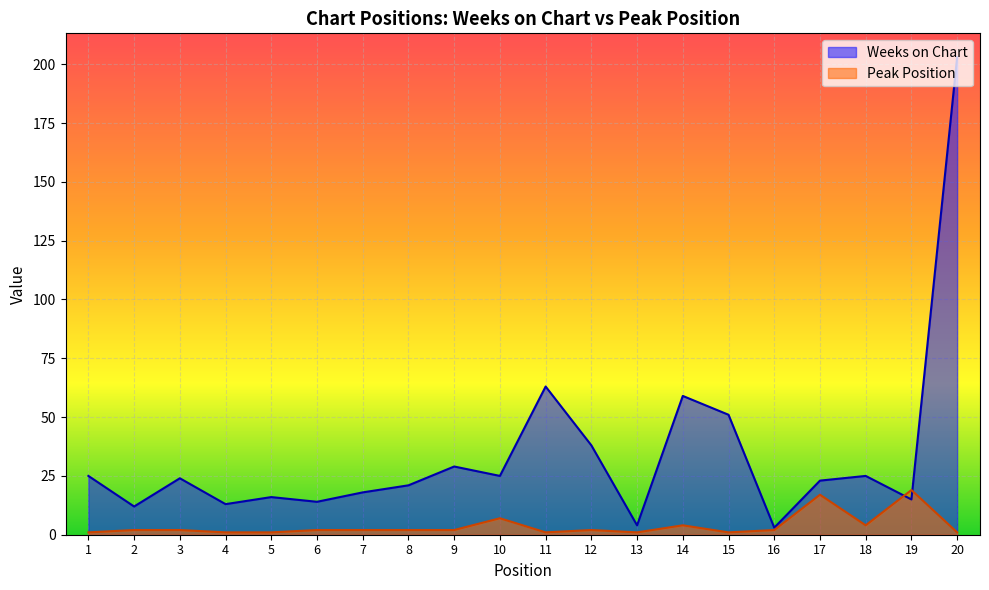

Reading right to left, what are all the values shown in this chart?

Weeks on Chart: 203	15	25	23	3	51	59	4	38	63	25	29	21	18	14	16	13	24	12	25
Peak Position: 1	19	4	17	2	1	4	1	2	1	7	2	2	2	2	1	1	2	2	1